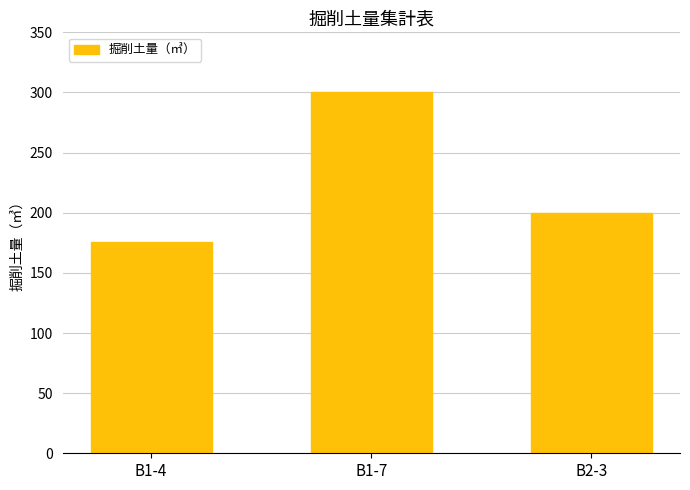

At which label is the value closest to 237?

B2-3